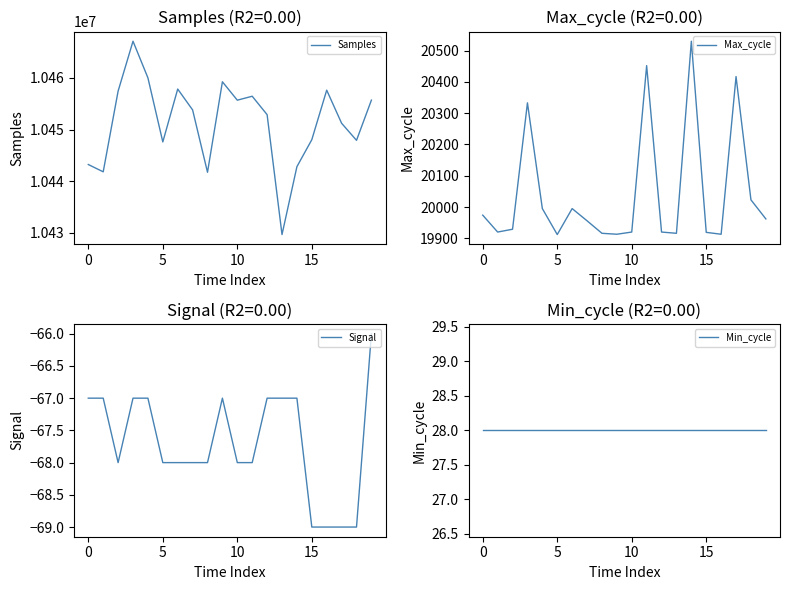

What is the label of the 4th point from the right?

16